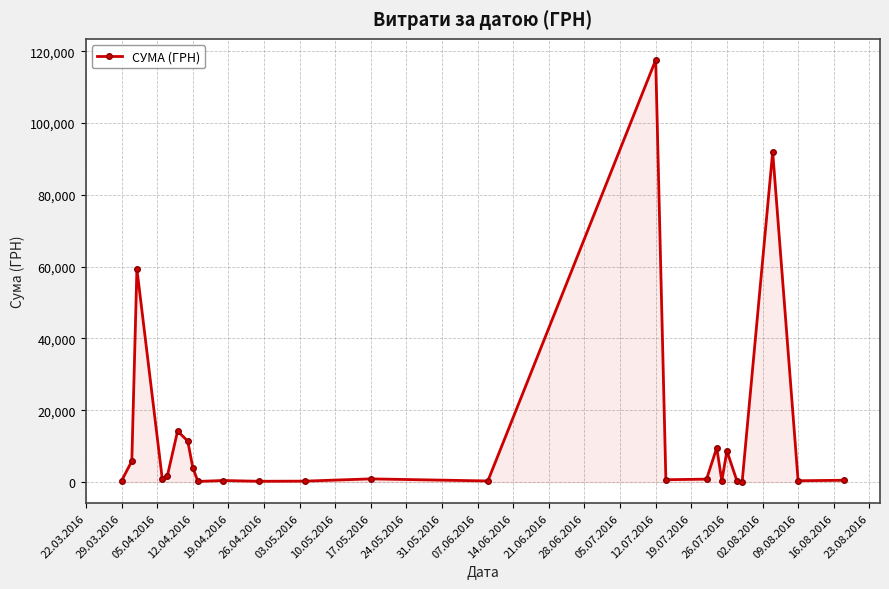

What is the maximum value shown in the chart?

117568.8